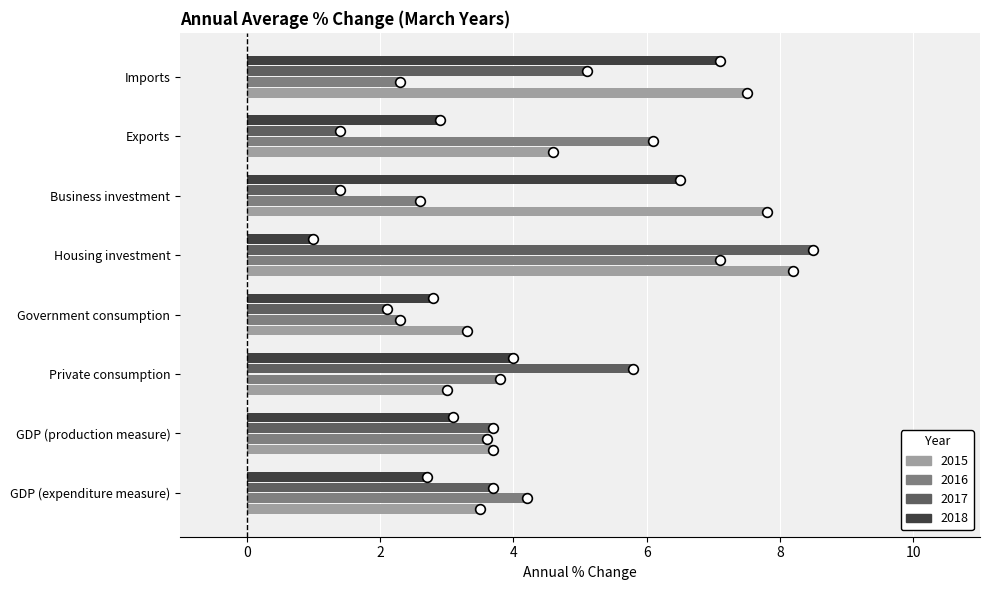

At which category does the chart reach its minimum across all series?

Housing investment